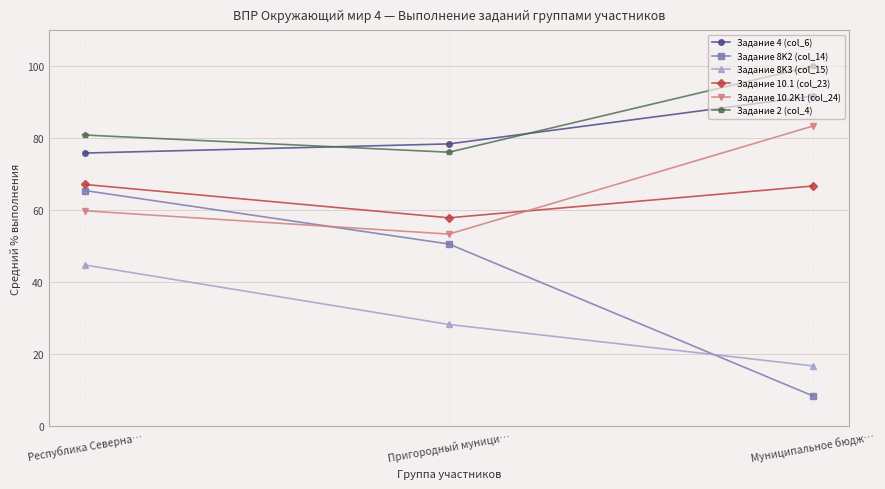

At which label is Задание 2 (col_4) closest to 88?

Республика Северна…